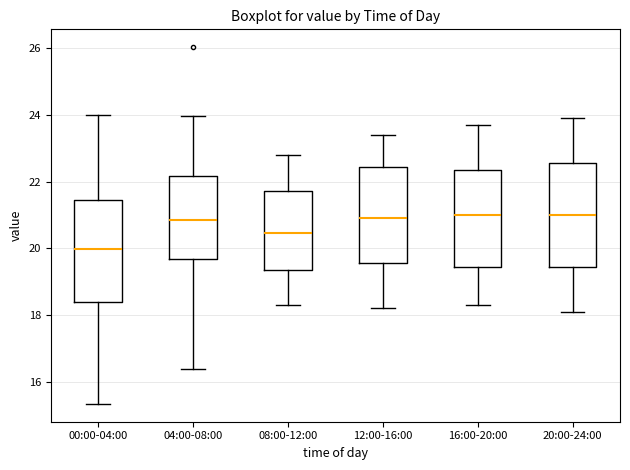

Where does the lower whisker of the box for 20:00-24:00 end on the y-axis? The values are not printed on the chart, so give them approximately, as read against the axis.

18.2